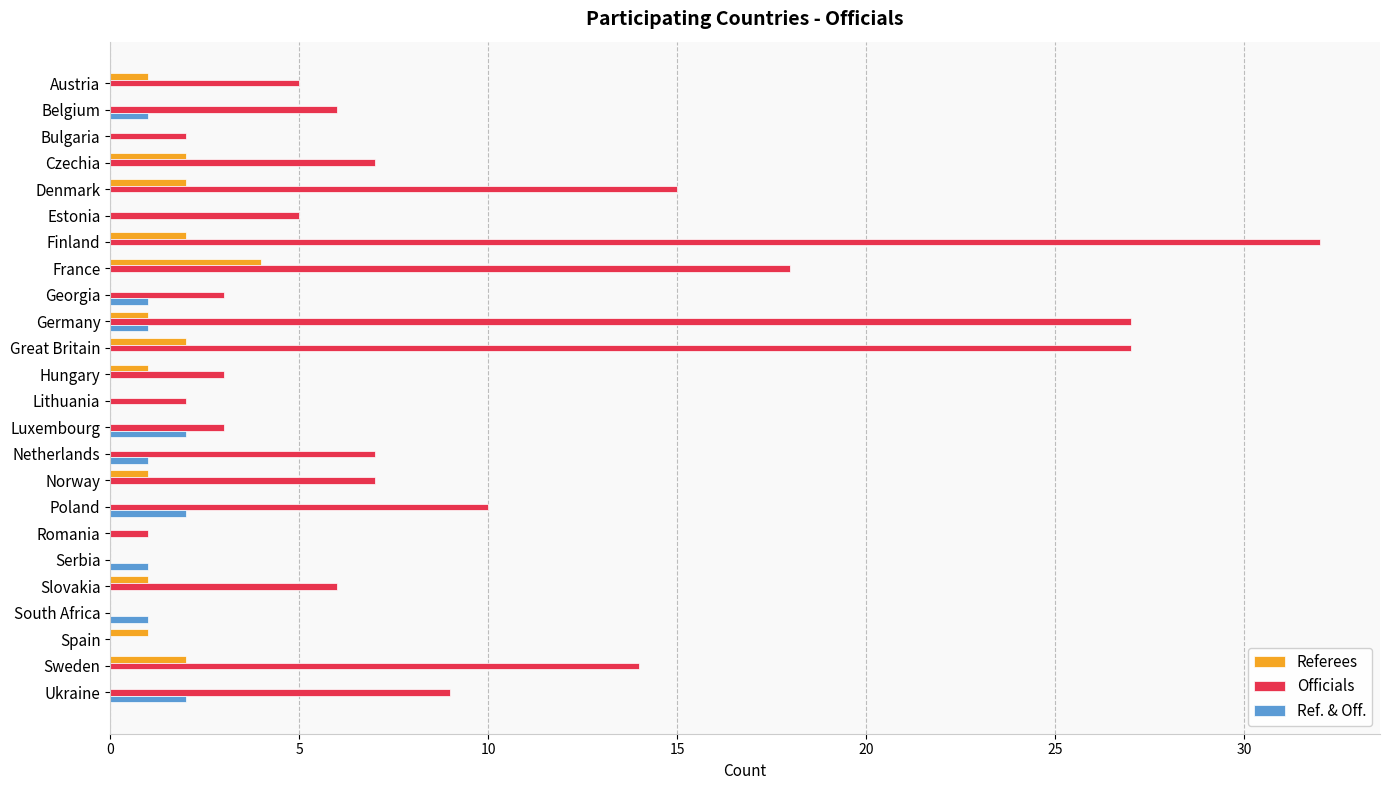

Is it true that Officials equals -12 at Serbia?

False